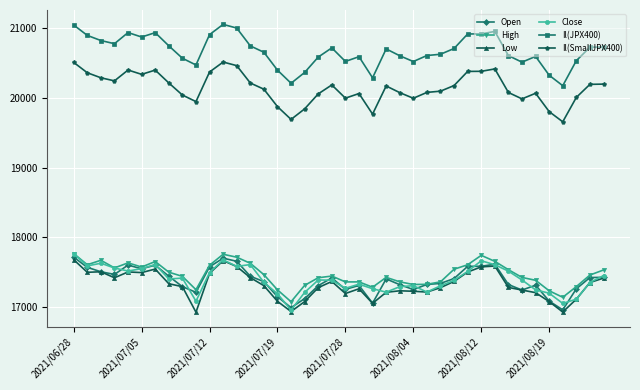

How many distinct data groups are displayed?

6